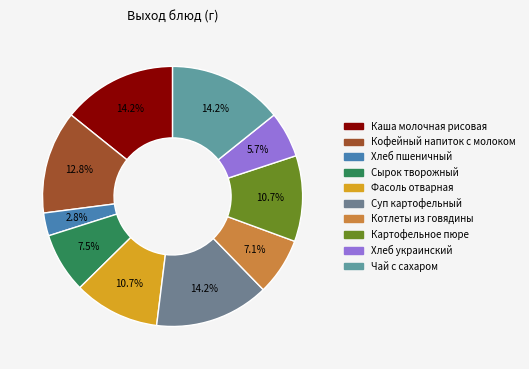

To the nearest percent, what is the difference between the largest and smallest slice percentages?

11%